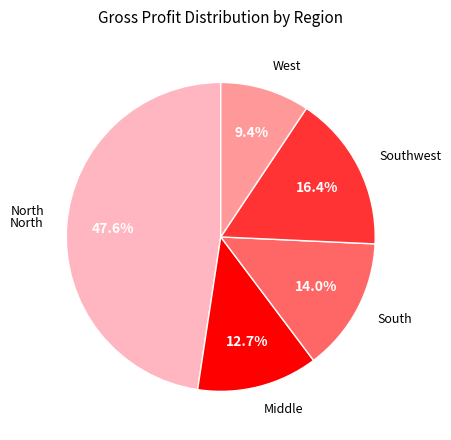

Is there a majority slice in this chart?

No